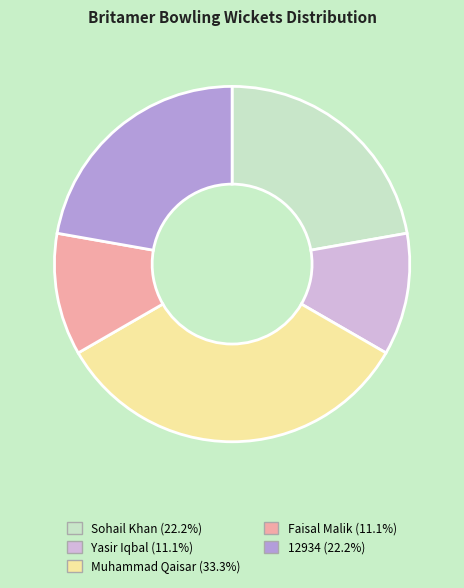

Is there a majority slice in this chart?

No